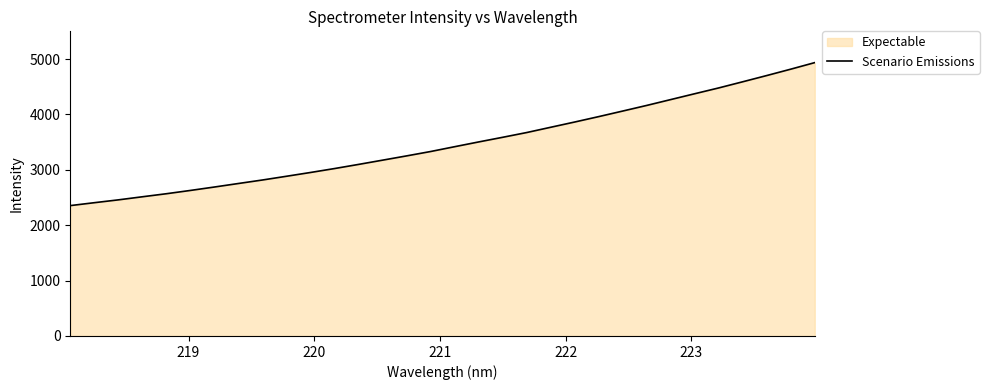

Reading left to right, list all the values displayed in this chart.

2353.7	2406.2	2457.4	2513.2	2568.3	2627.6	2689.5	2753.2	2816.3	2883.8	2952.1	3023.1	3097.8	3174.6	3251.6	3330.7	3417.6	3503.5	3587.4	3673.2	3768.4	3863.3	3960.8	4061.3	4162.7	4268.3	4373.9	4478.6	4589.7	4702.1	4817.0	4935.3